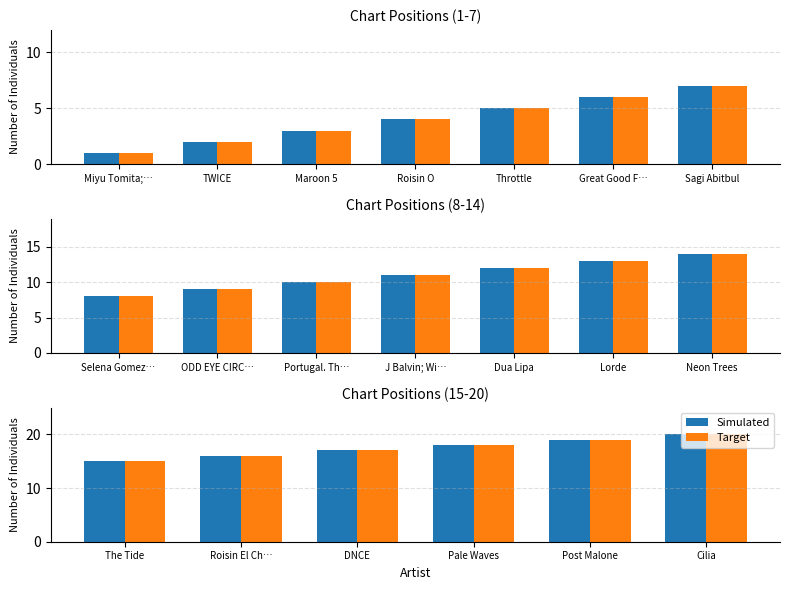

Which has a higher value, Pale Waves or Cilia?

Cilia